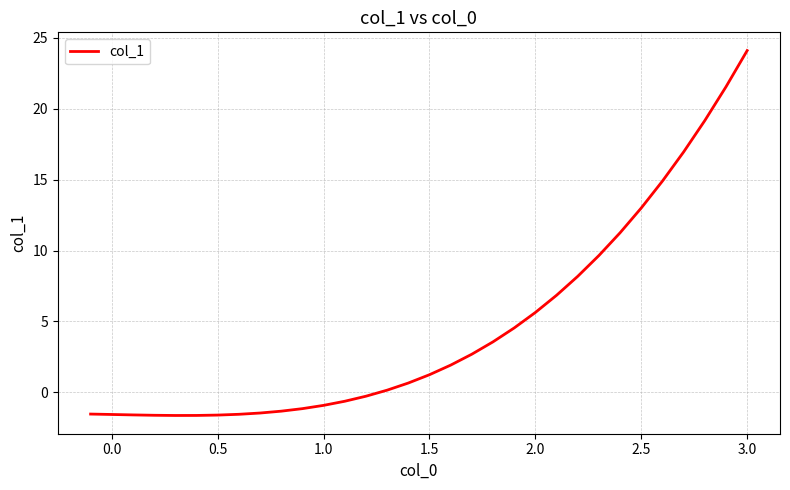

What is the difference between the maximum and minimum values?

25.7